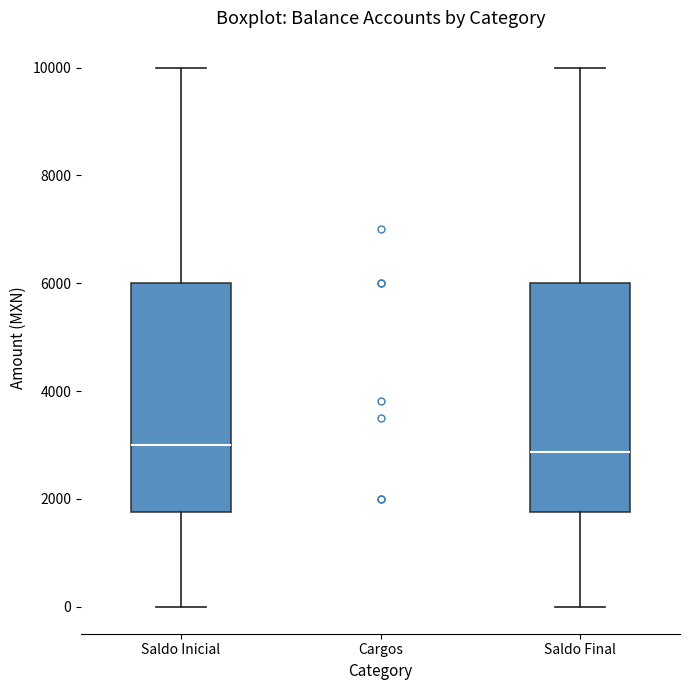

Reading left to right, read every box against the y-axis: the position of its median line, the range the box covers, and the ends of its whiskers. The values are not printed on the chart, so give them approximately, as read against the axis.

Saldo Inicial: median 3000, box 1800 to 6000, whiskers 0 to 10000
Cargos: box collapsed to a line at 0, whiskers 0 to 0
Saldo Final: median 2800, box 1800 to 6000, whiskers 0 to 10000